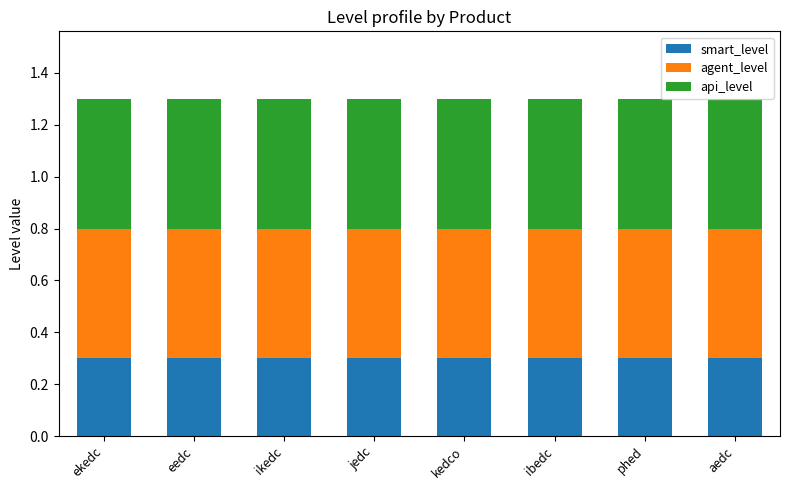

Does the chart contain stacked bars?

Yes